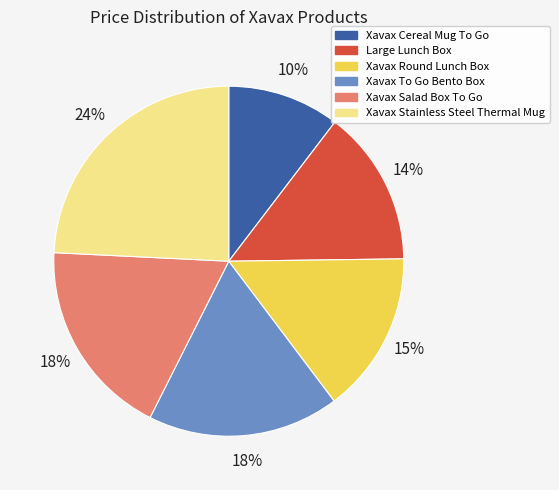

Count the number of slices in the pie.

6